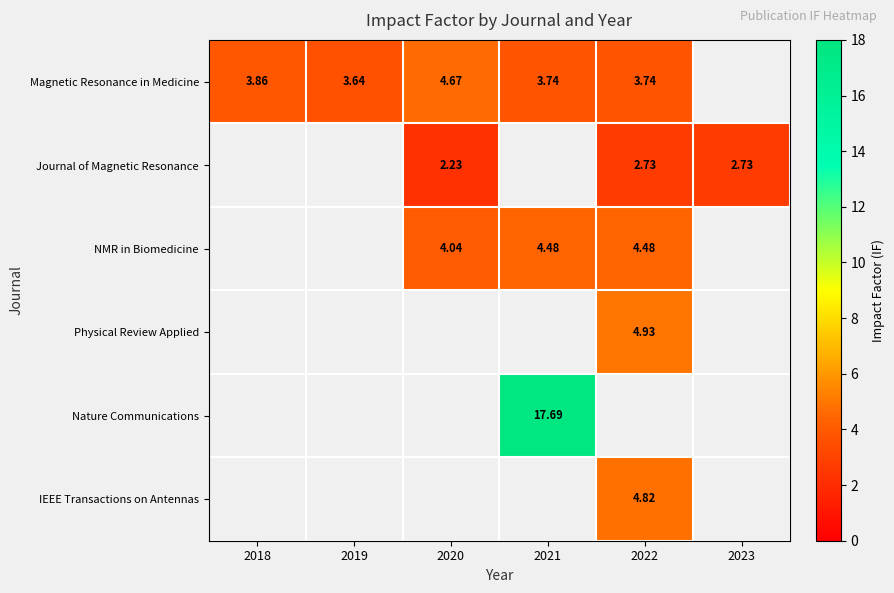

Which series has the widest spread of values?

Magnetic Resonance in Medicine